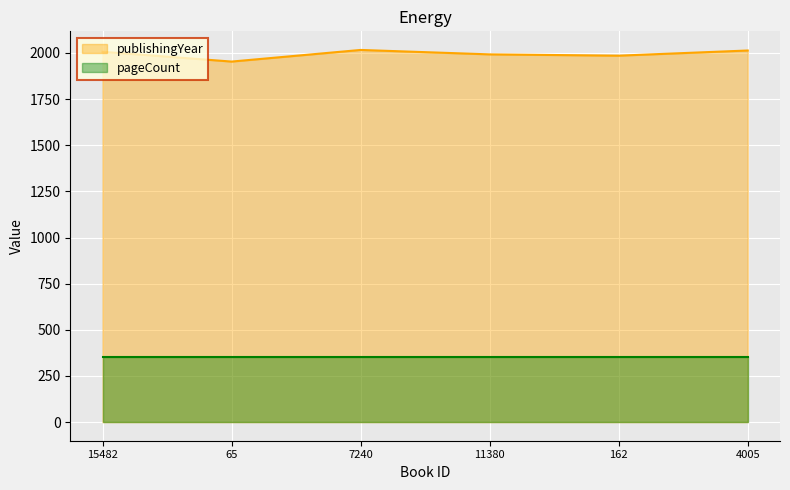

Which series has the widest spread of values?

publishingYear